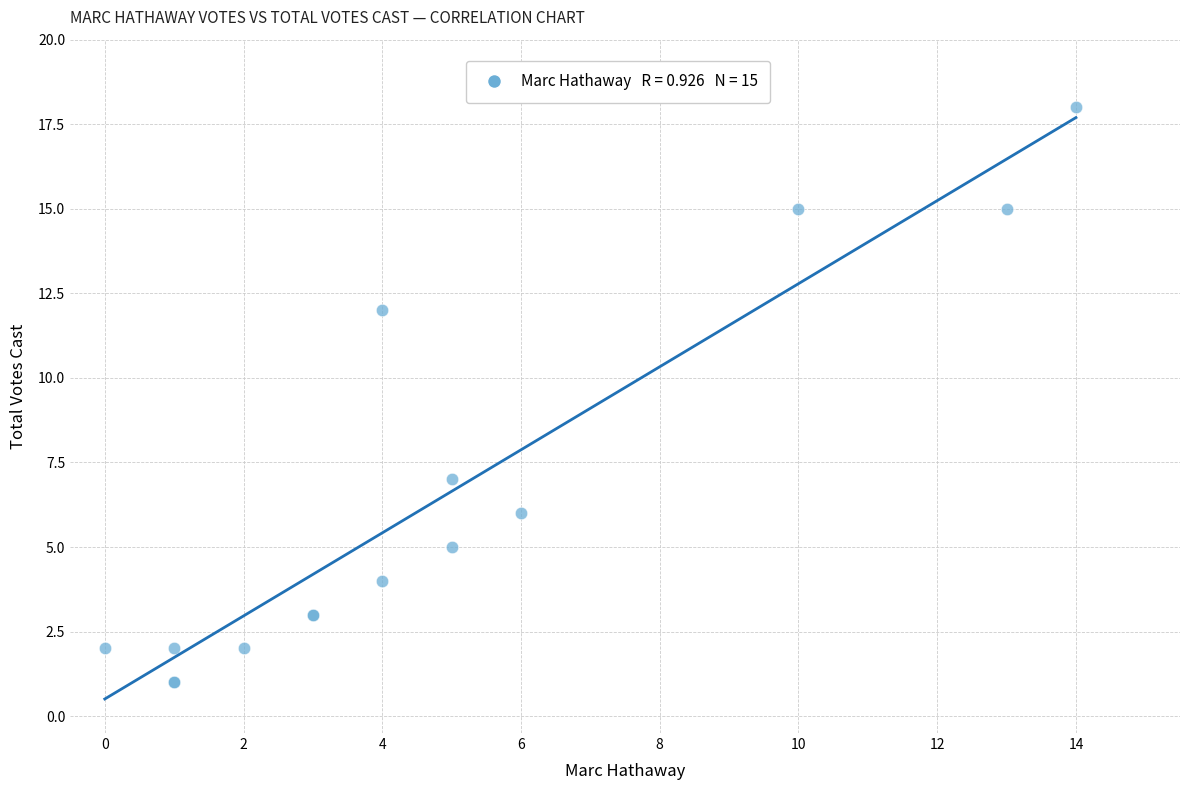

What Y value in the scatter plot is closest to 9?

7